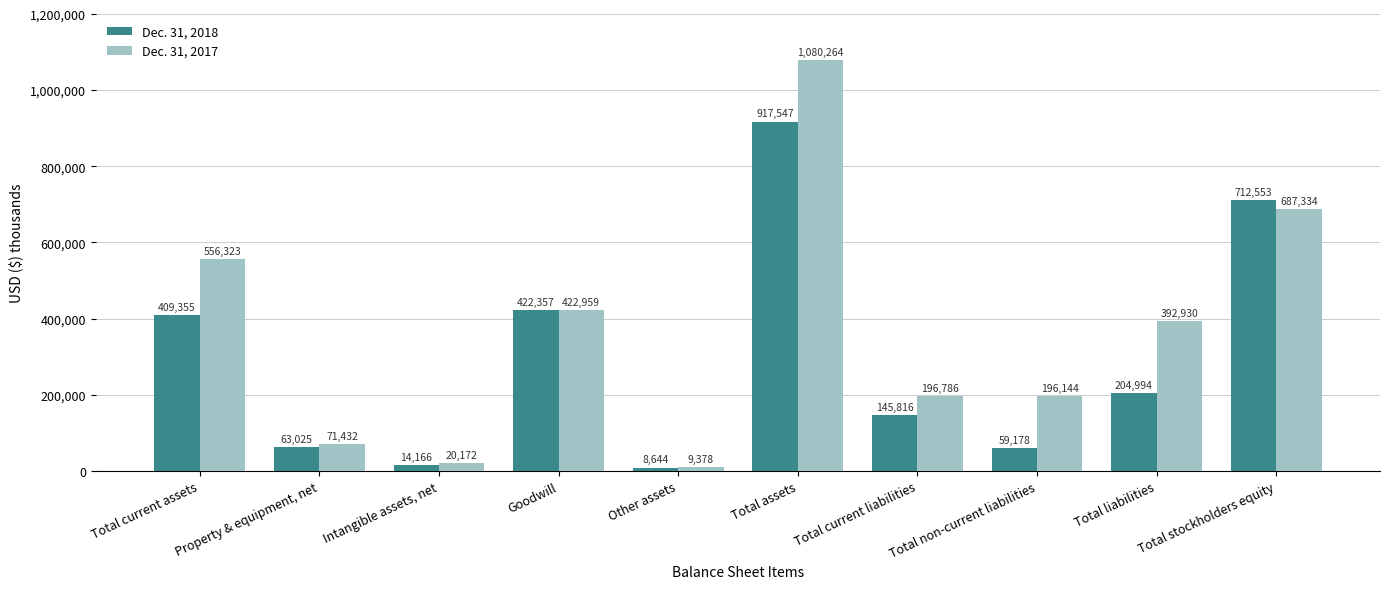

True or false: Dec. 31, 2018 has a value of 189018 at Total current assets.

False